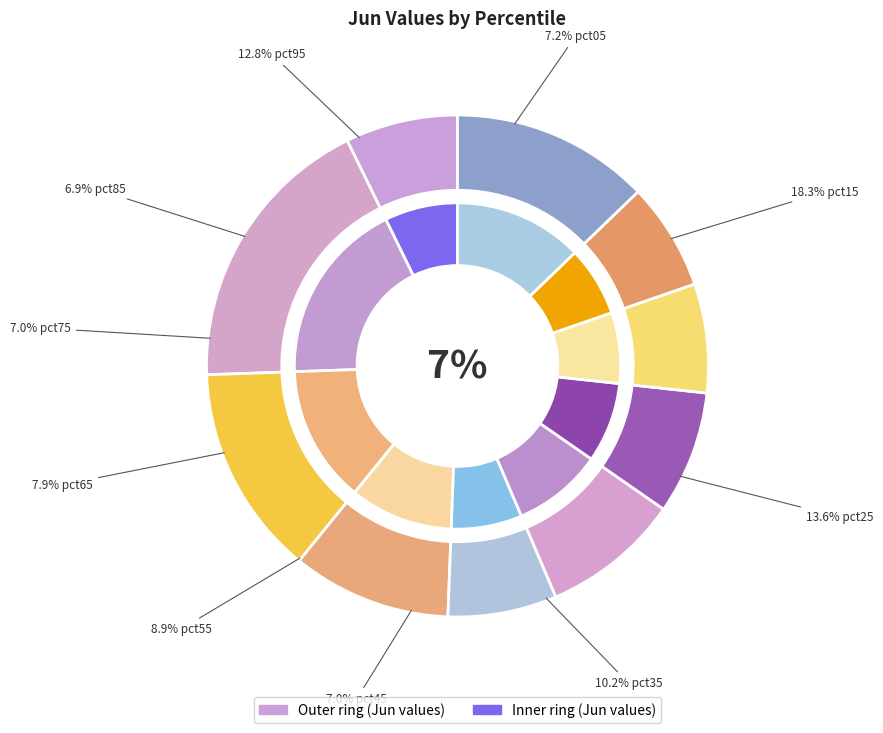

Rank the categories by value from lowest to highest.

pct85, pct75, pct45, pct05, pct65, pct55, pct35, pct95, pct25, pct15